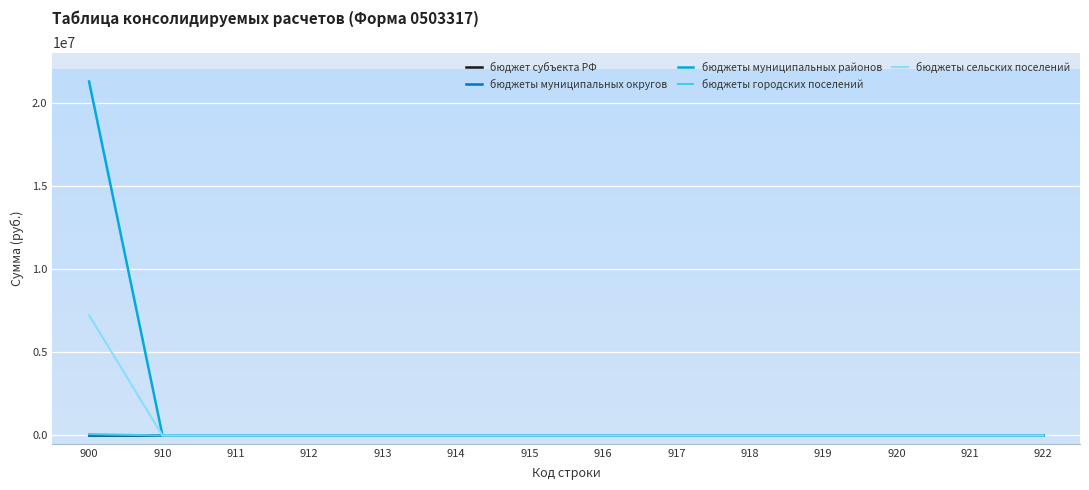

True or false: бюджеты муниципальных округов and бюджеты муниципальных районов intersect in this chart.

False